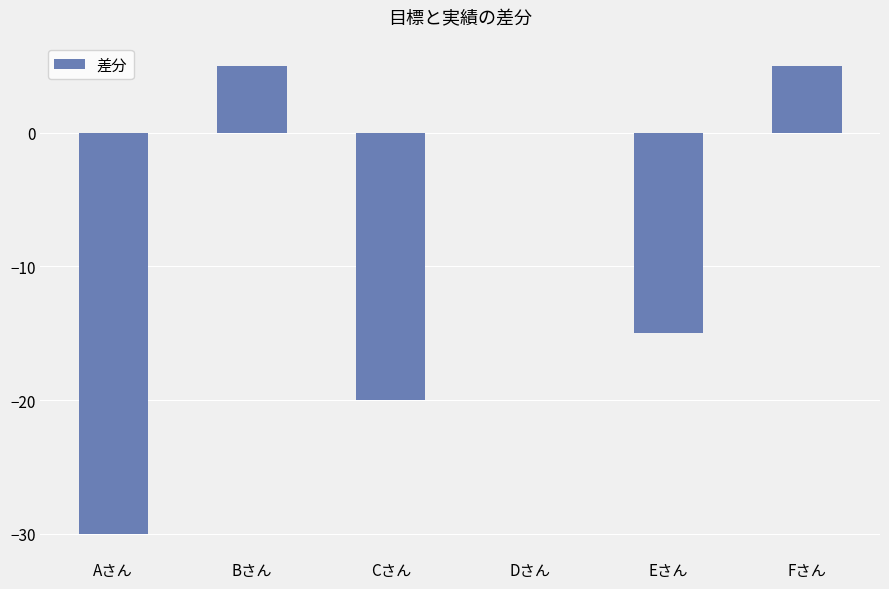

Which has a higher value, Aさん or Cさん?

Cさん